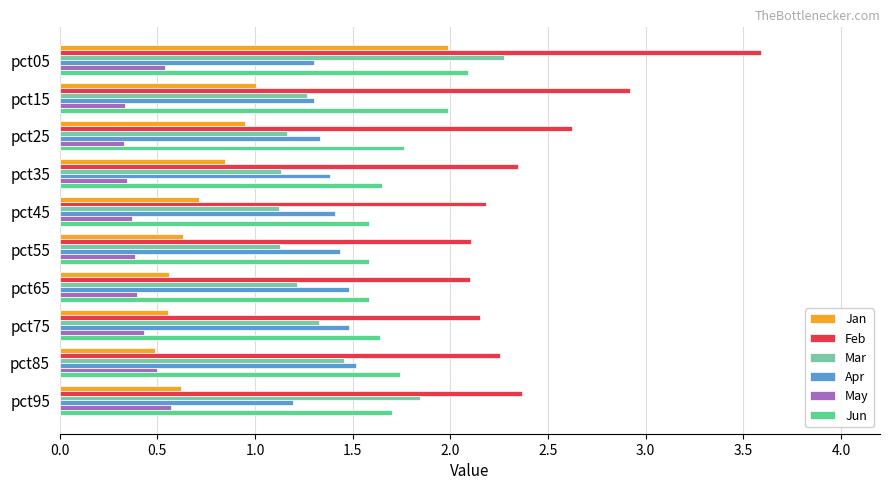

What are all the series names shown in the legend?

Jan, Feb, Mar, Apr, May, Jun